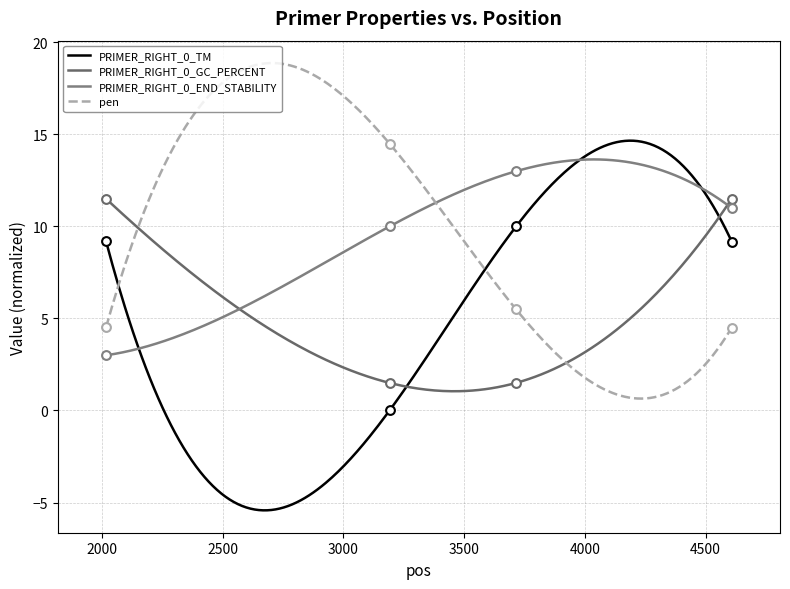

At which category is the sum across all series the highest?

4608